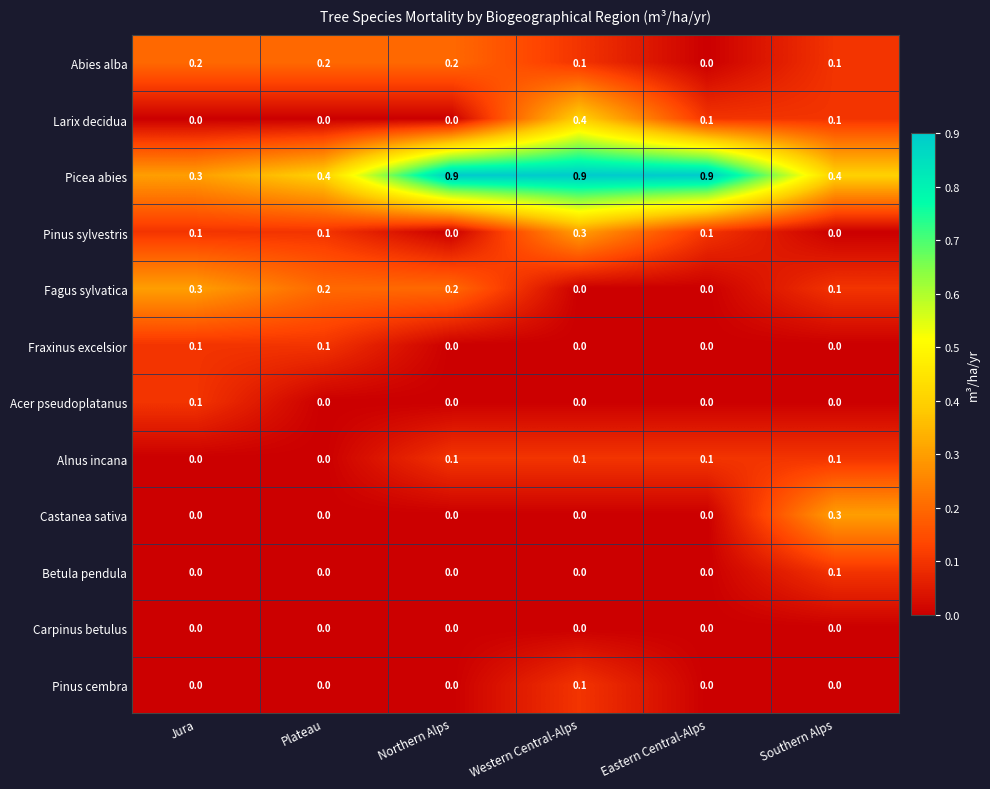

The Fagus sylvatica series shows 0.0 at Western Central-Alps. True or false?

True